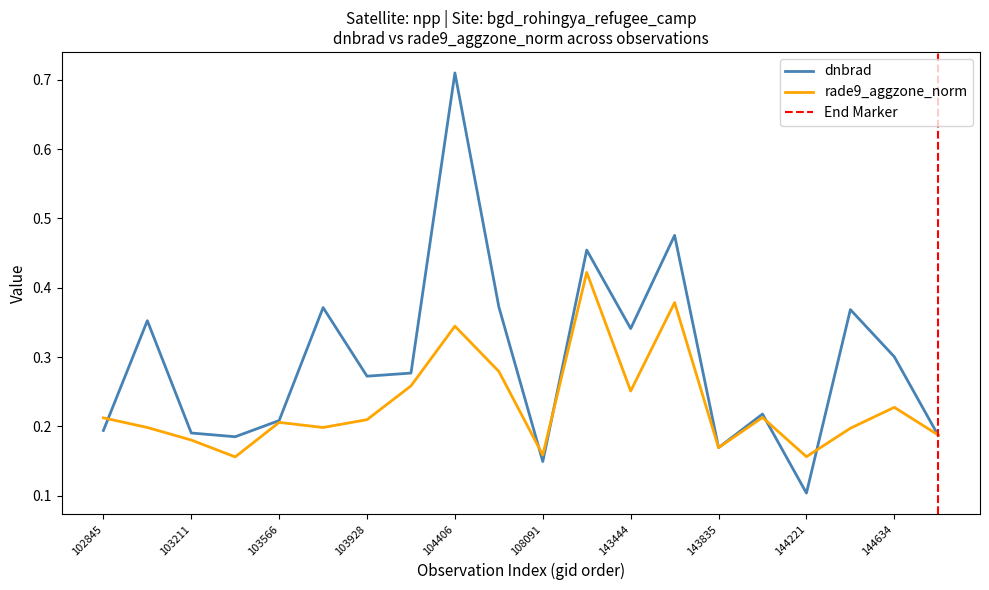

Reading left to right, what are all the values shown in this chart?

dnbrad: 102845=0.2	103092=0.4	103211=0.2	103330=0.2	103566=0.2	103811=0.4	103928=0.3	104162=0.3	104406=0.7	104522=0.4	108091=0.1	132746=0.5	143444=0.3	143639=0.5	143835=0.2	144028=0.2	144221=0.1	144431=0.4	144634=0.3	144831=0.2
rade9_aggzone_norm: 102845=0.2	103092=0.2	103211=0.2	103330=0.2	103566=0.2	103811=0.2	103928=0.2	104162=0.3	104406=0.3	104522=0.3	108091=0.2	132746=0.4	143444=0.3	143639=0.4	143835=0.2	144028=0.2	144221=0.2	144431=0.2	144634=0.2	144831=0.2